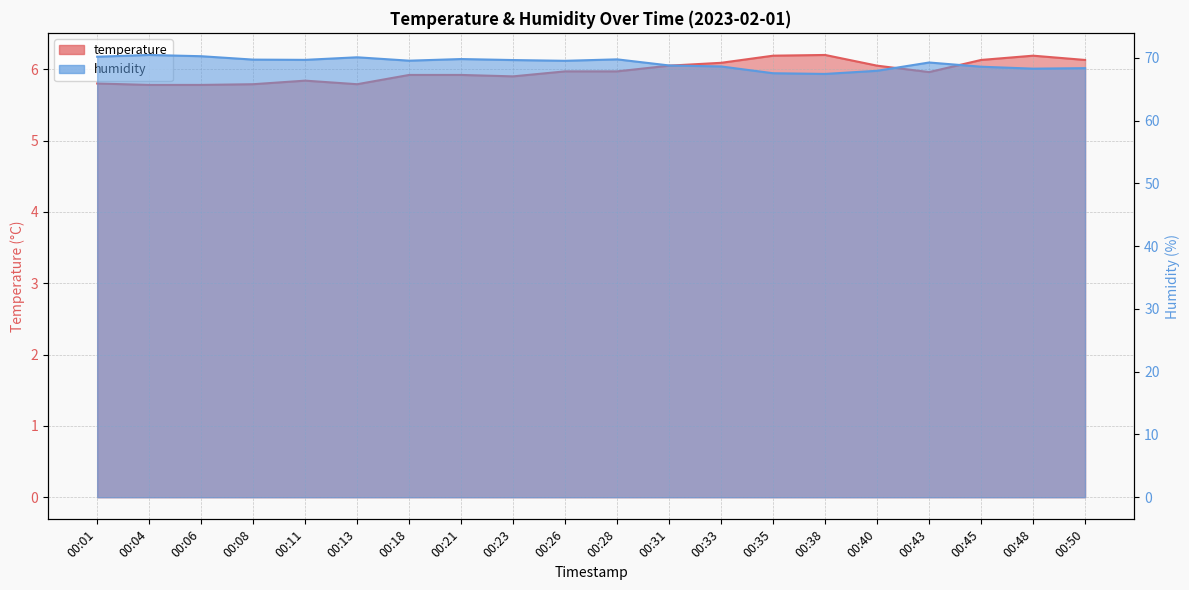

How many data points does each series have?

20